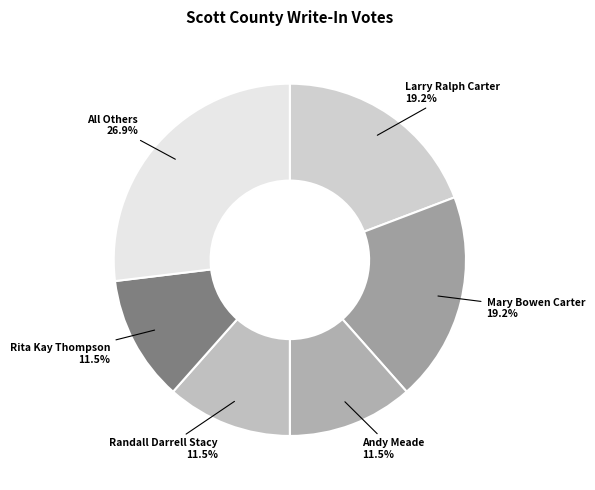

Which category has the biggest portion of the pie?

All Others